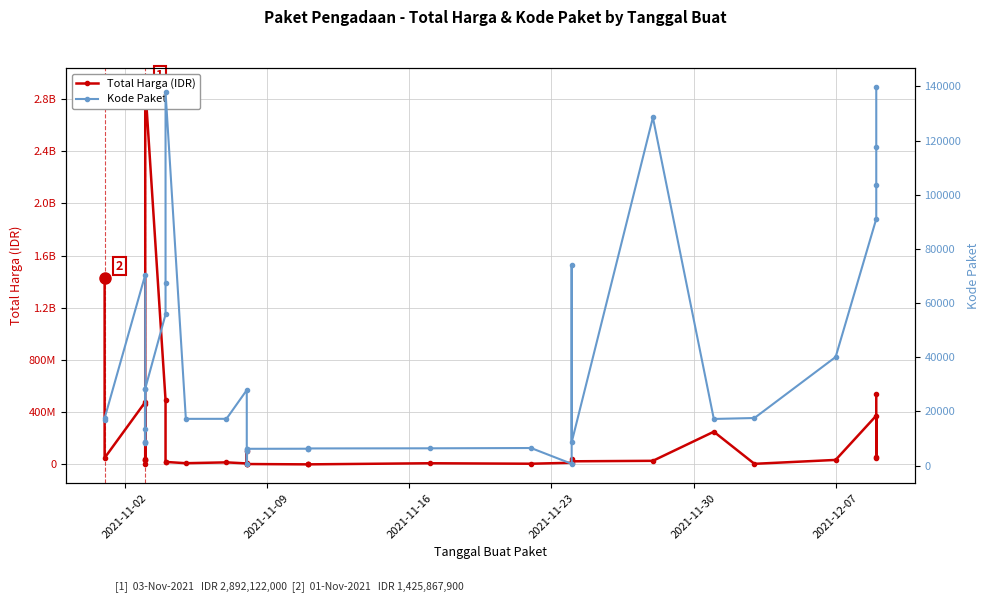

What is the average value of the Total Harga (IDR) series?

214814202